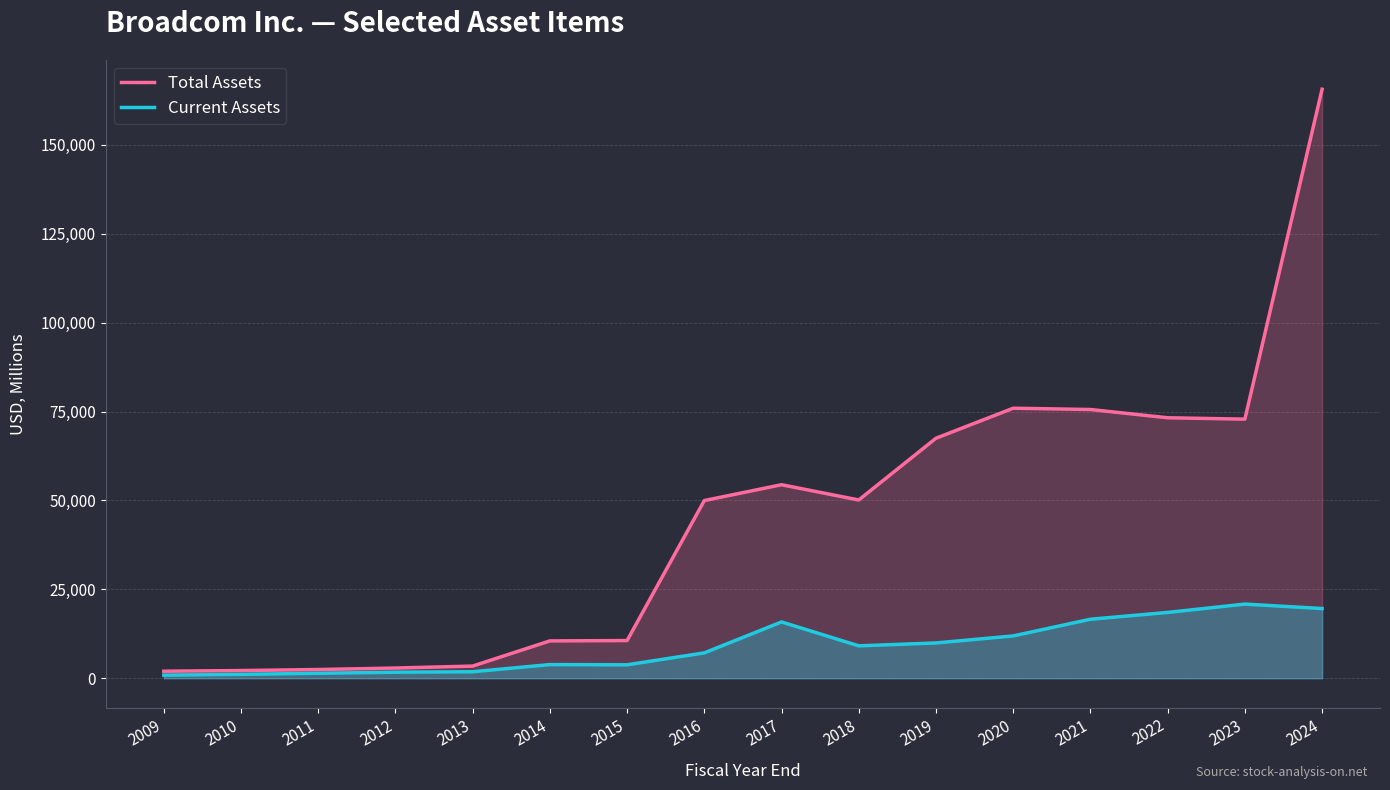

What is the difference between the maximum and minimum values in the Total Assets series?

163675